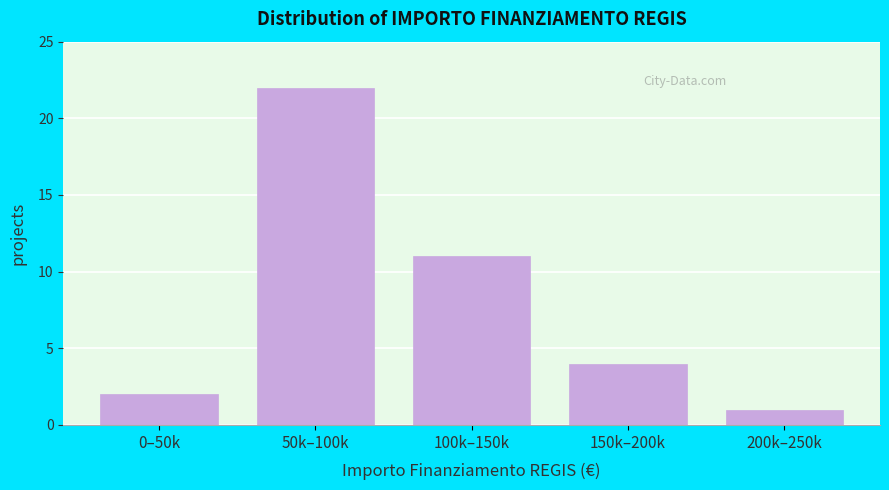

Reading left to right, extract all data points from this chart.

2	22	11	4	1